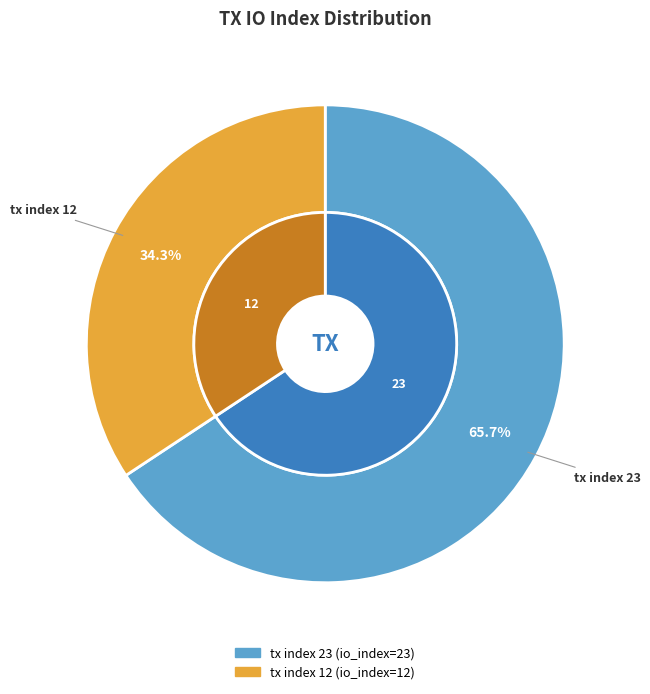

To the nearest percent, what is the combined percentage of tx index 23 and tx index 12?

100%